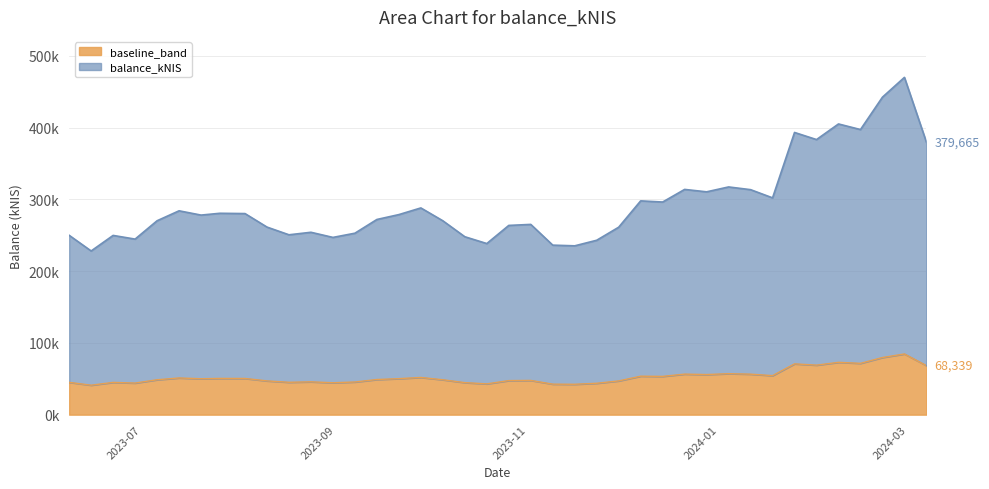

Reading left to right, transcribe all the data shown in this chart.

249947.6	228118.8	249778.7	244649.0	270219.9	284076.7	278113.5	280632.3	280222.1	261400.6	250667.6	254156.5	247009.3	252865.1	271999.7	278805.9	288086.8	270182.4	247942.8	238449.1	263713.3	265136.9	236239.7	235279.0	243044.6	261225.3	297930.3	296310.8	313888.1	310526.7	317337.4	313550.8	302131.2	393264.3	383356.0	405112.9	397314.3	442463.3	470045.1	379665.3